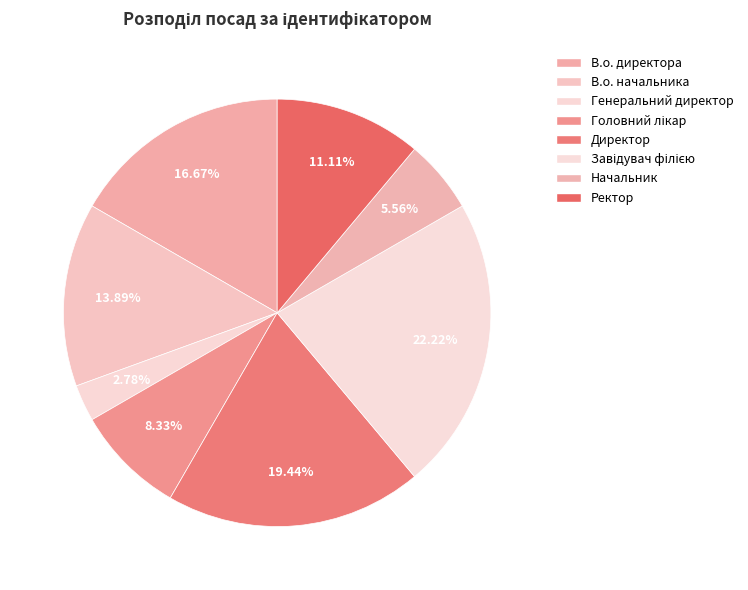

Does any single category account for the majority?

No